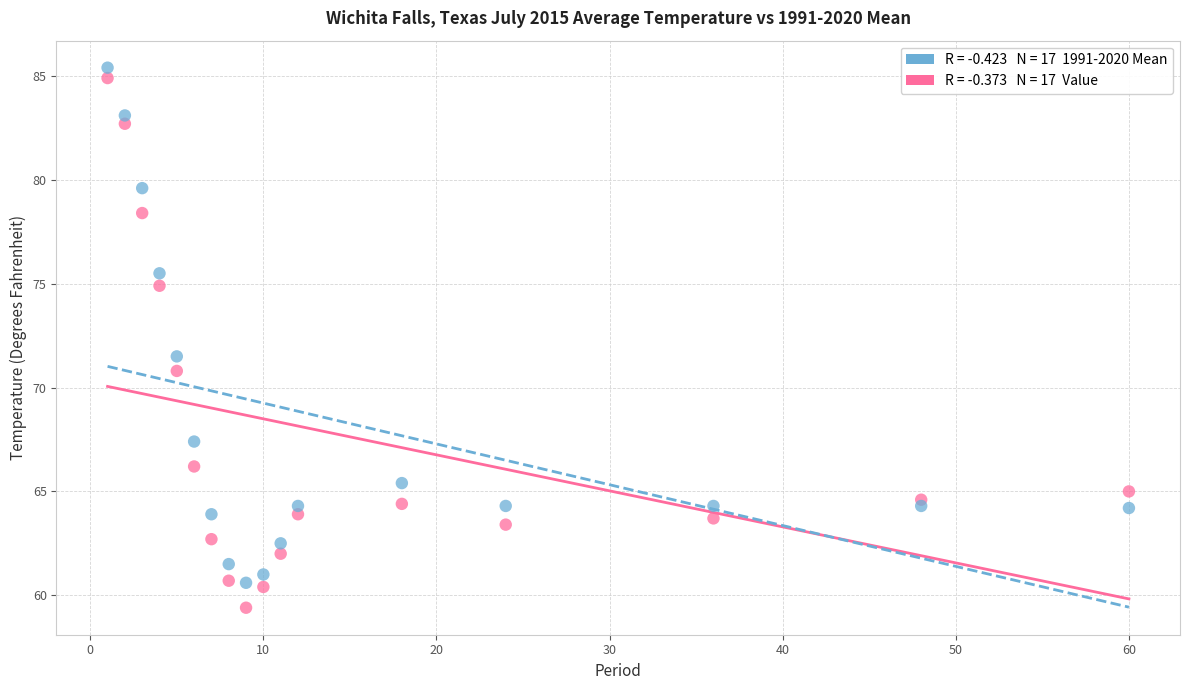

Across all series, what Y value is closest to 72?

71.5